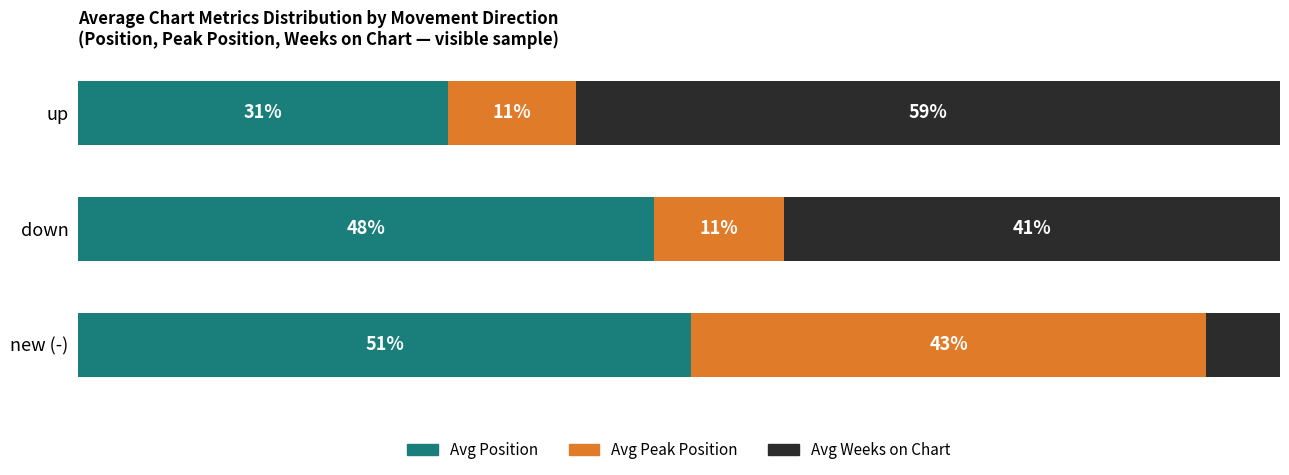

What is the sum of all Avg Peak Position values?

64.4